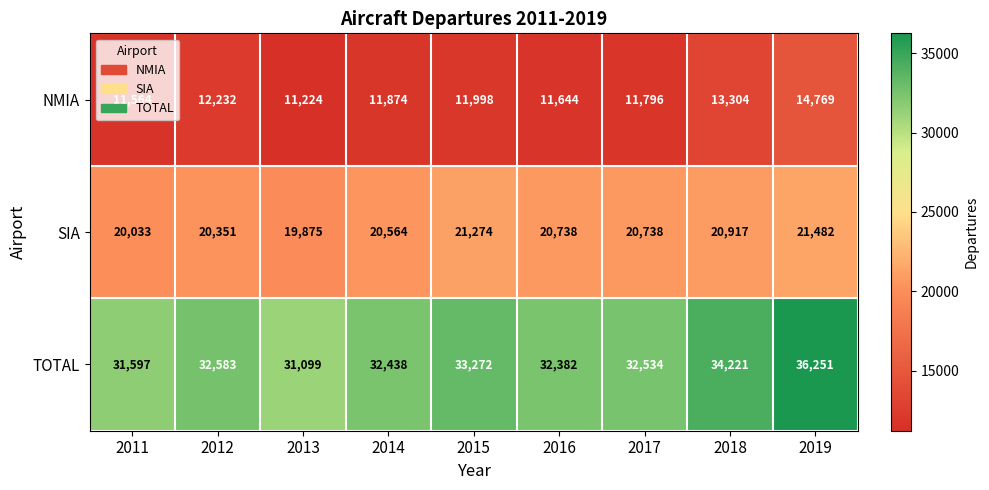

Which series has the widest spread of values?

TOTAL